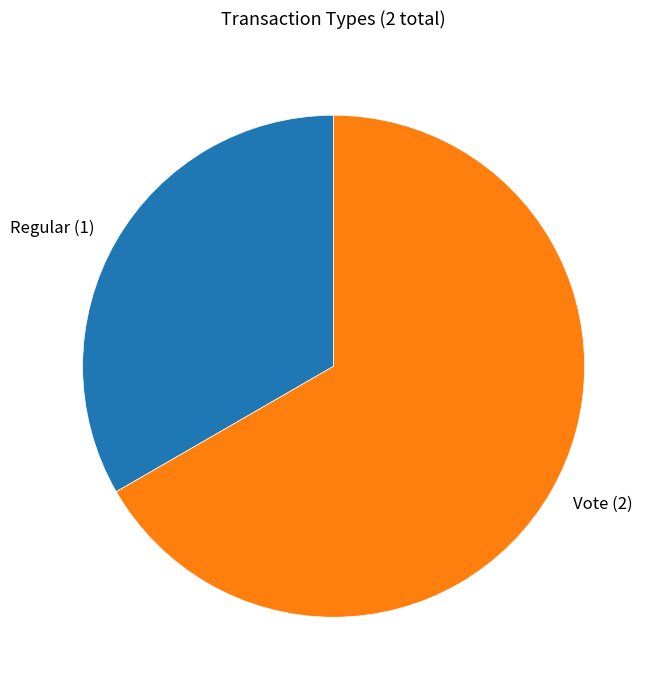

True or false: Vote accounts for 55% of the total.

False